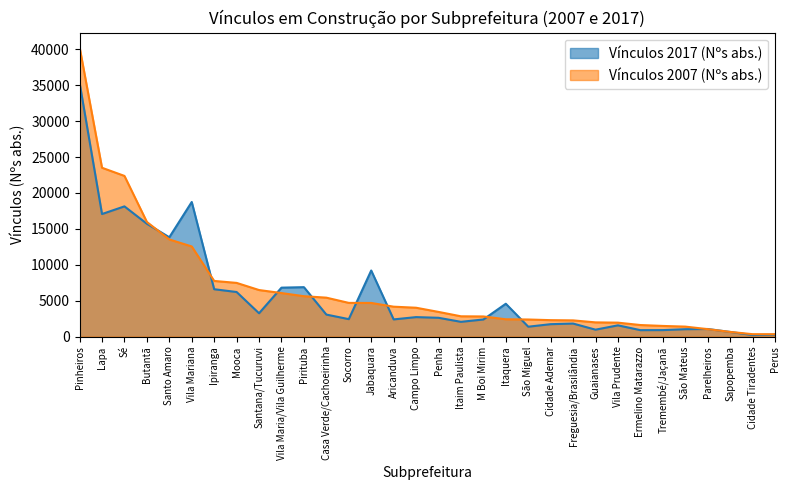

True or false: Vínculos 2007 (Nºs abs.) has more than 1 interior local peaks.

False